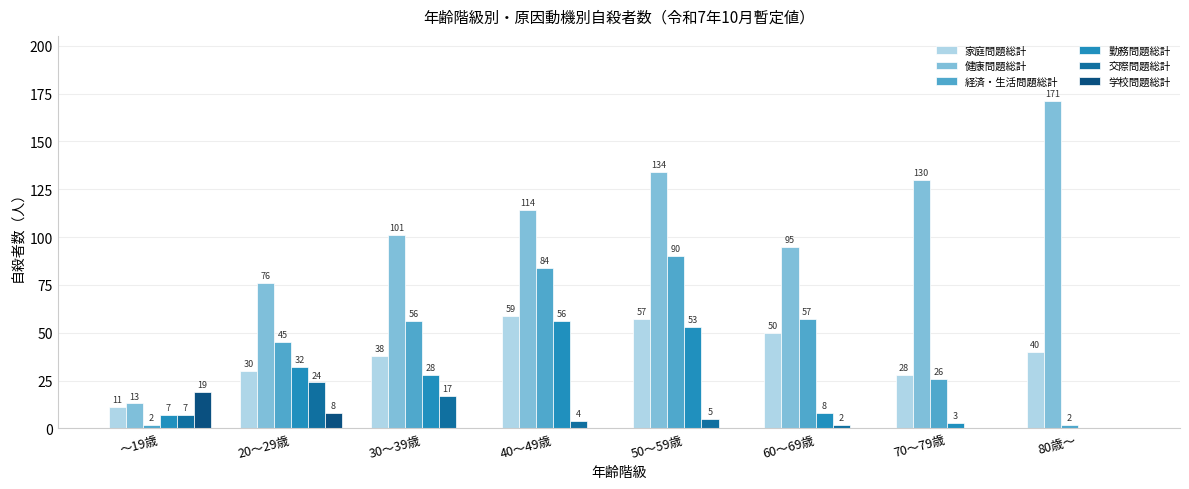

Where is 学校問題総計 nearest to the value 9?

20～29歳